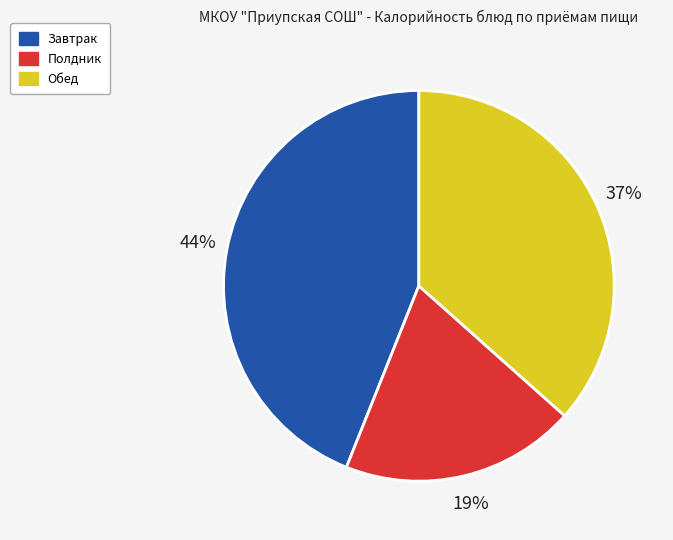

To the nearest percent, what is the average slice percentage?

33%